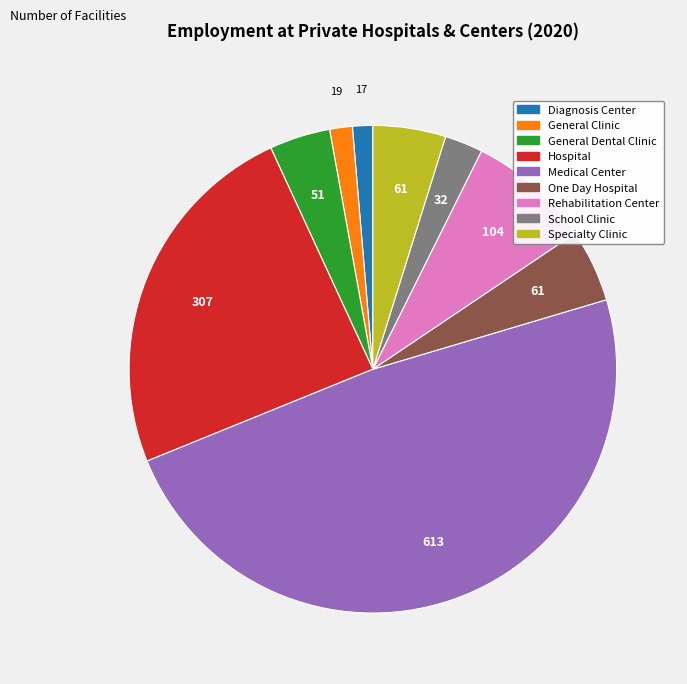

Does any single category account for the majority?

No